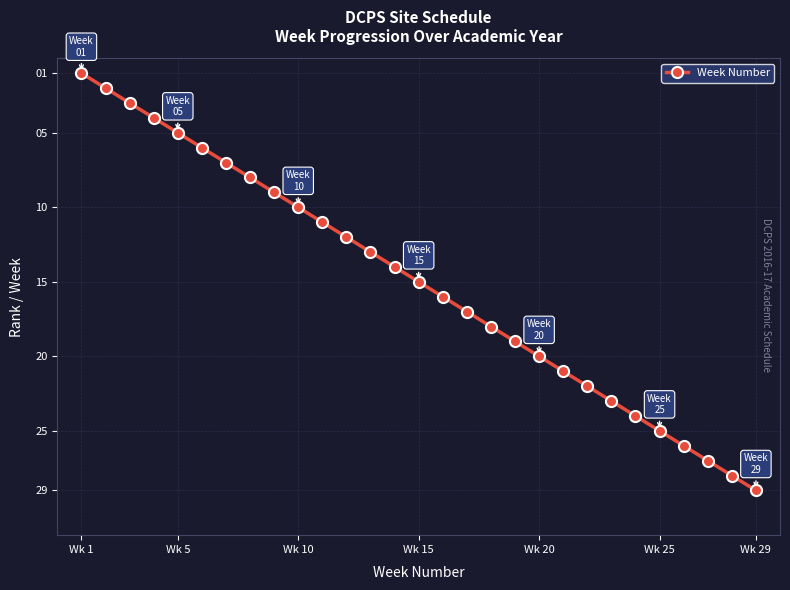

What is the average value?

15